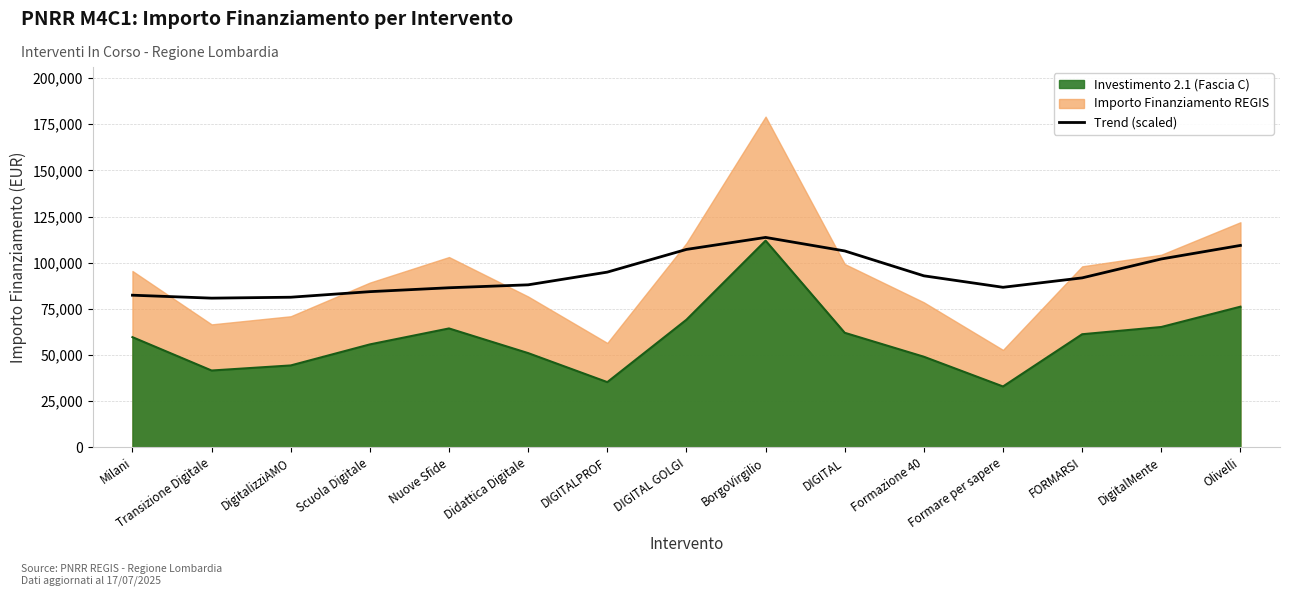

What is the sum of the values at Transizione Digitale and DIGITAL?

187212.0